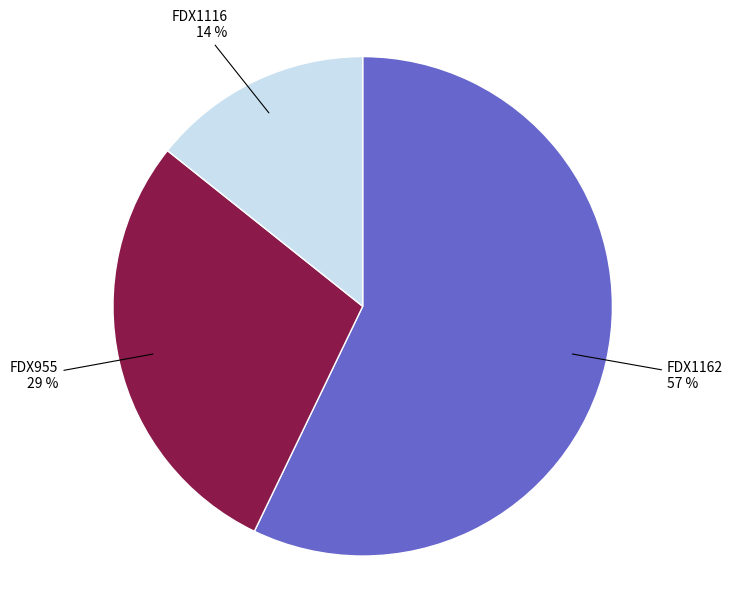

Is there a majority slice in this chart?

Yes